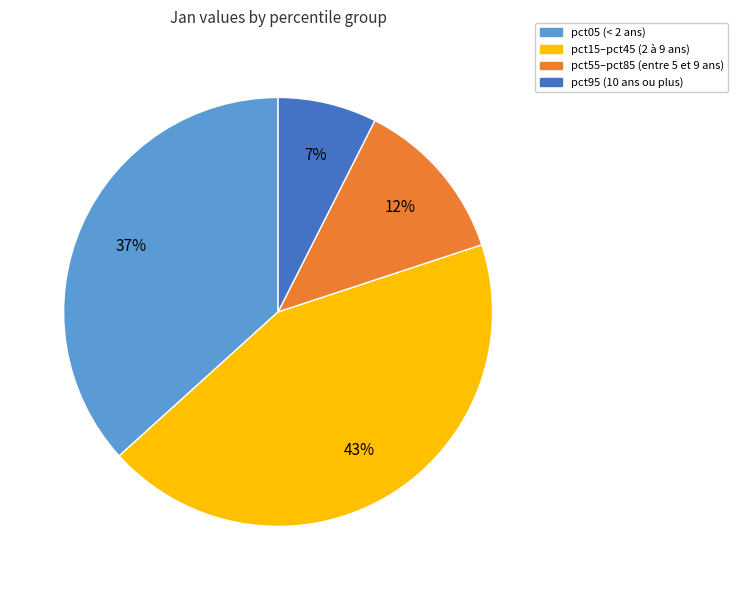

To the nearest percent, what is the difference between the largest and smallest slice percentages?

36%